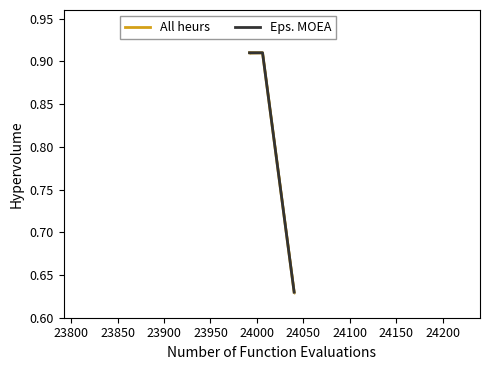

Which series has the largest total across all categories?

All heurs